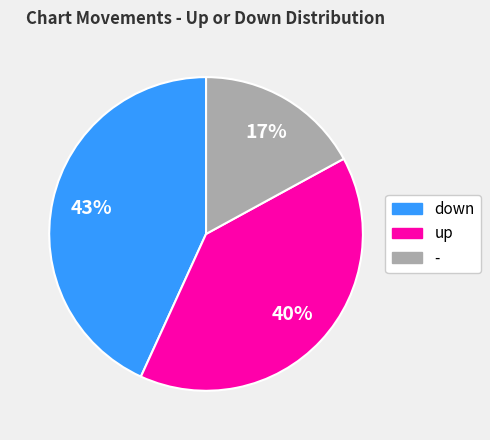

Rank the categories by value from highest to lowest.

down, up, -